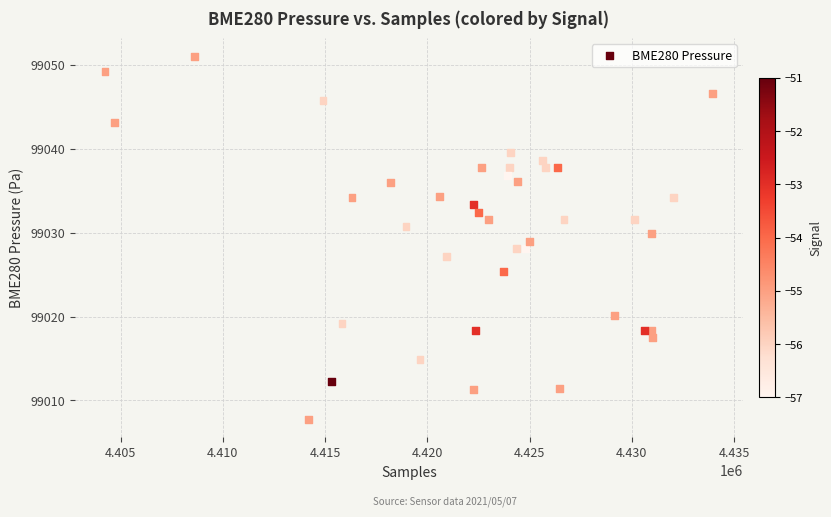

What is the range of Y values (max minus min)?

43.3